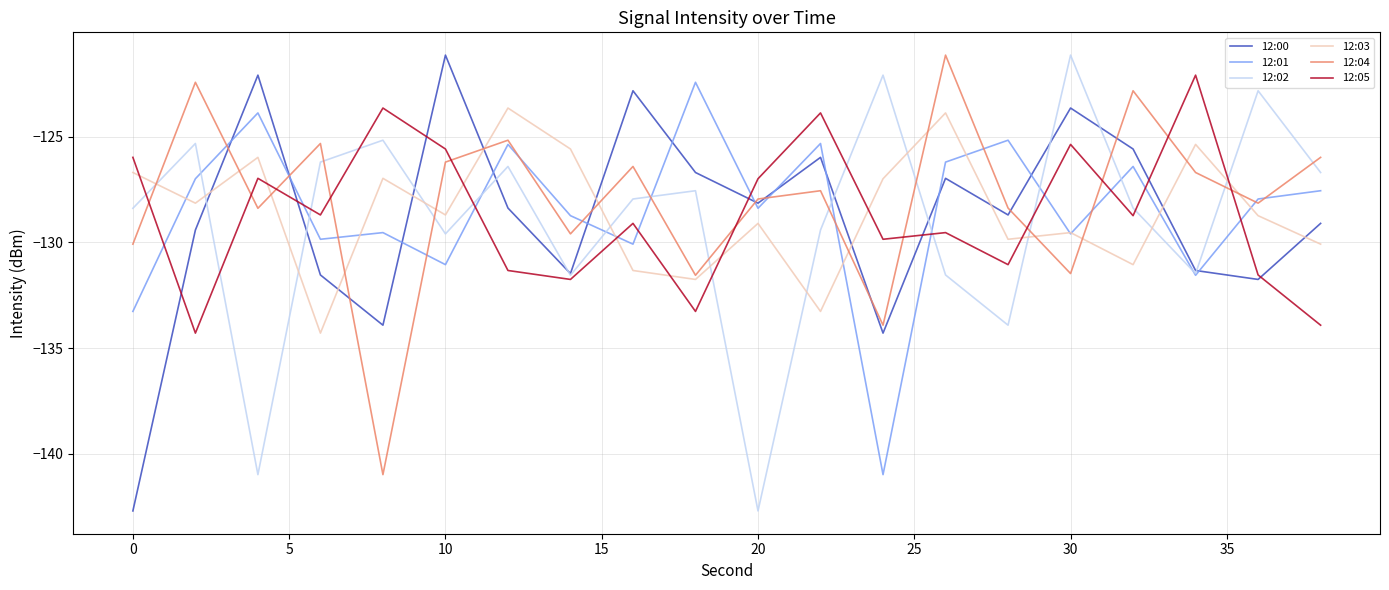

How many lines are shown in the chart?

6